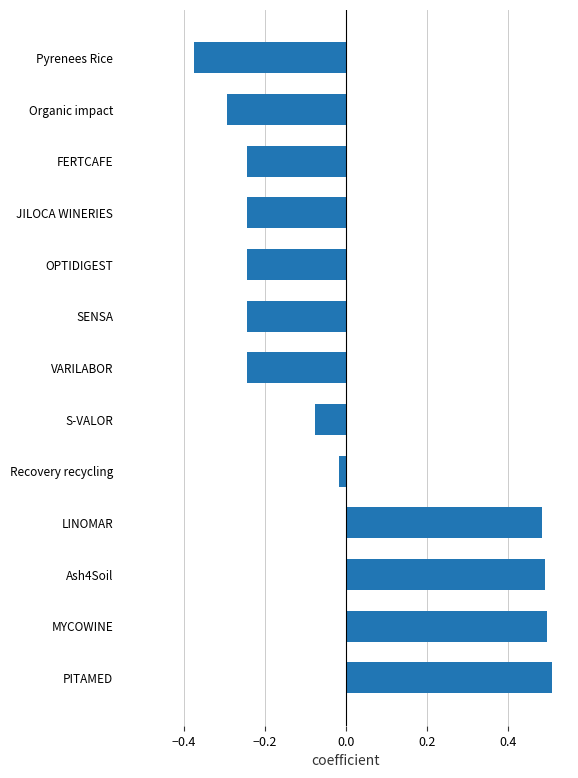

How many negative values are there?

9